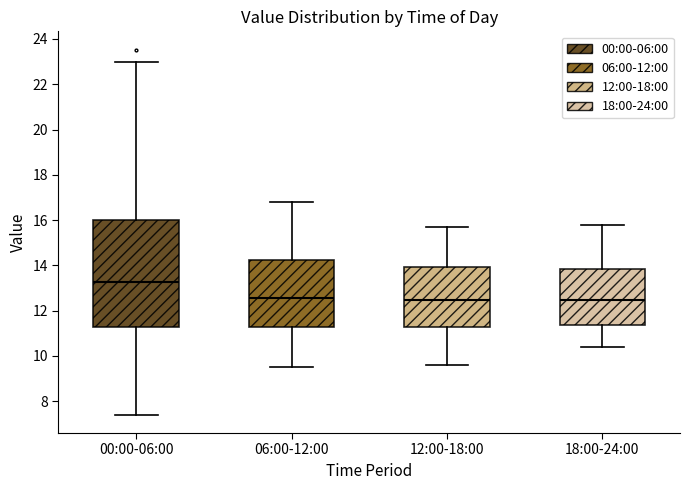

Reading left to right, transcribe this box plot: for each box, give where its median line is, the range the box spans, and where its two whiskers end, as read against the y-axis. The values are not printed on the chart, so give them approximately, as read against the axis.

00:00-06:00: median 13.2, box 11.2 to 16.0, whiskers 7.4 to 23.0
06:00-12:00: median 12.6, box 11.2 to 14.2, whiskers 9.6 to 16.8
12:00-18:00: median 12.4, box 11.2 to 14.0, whiskers 9.6 to 15.8
18:00-24:00: median 12.4, box 11.4 to 13.8, whiskers 10.4 to 15.8